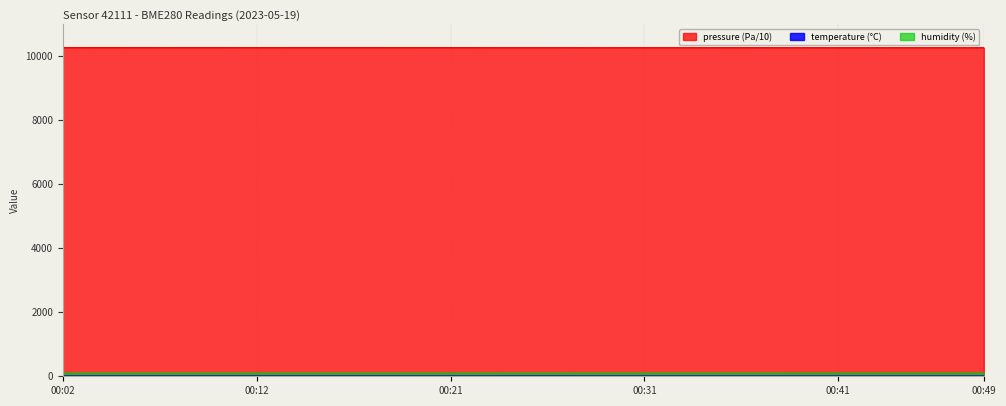

True or false: pressure has more than 0 interior local peaks.

True